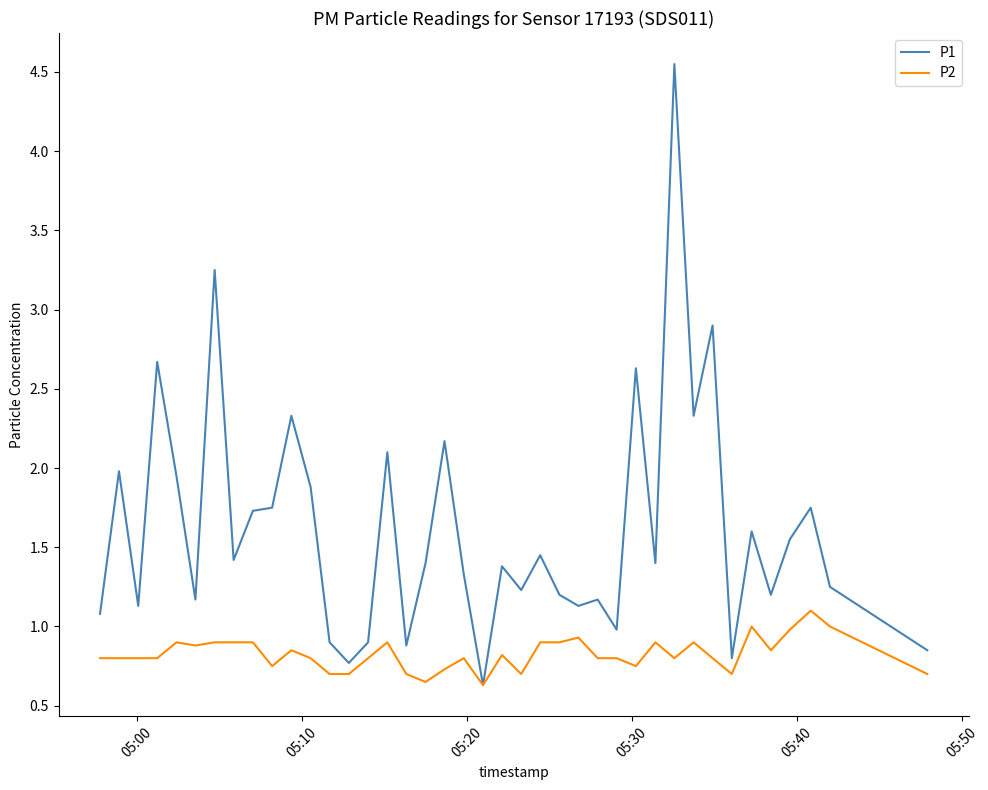

Which series has the largest range (max minus min)?

P1